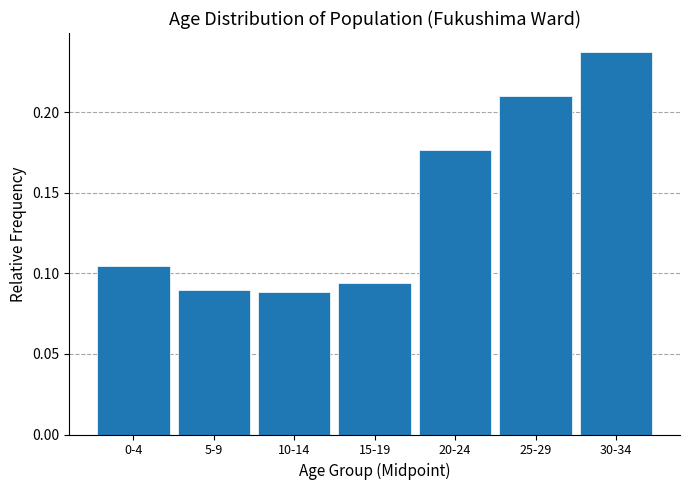

The chart shows a value of 0.0 at 0-4. True or false?

False